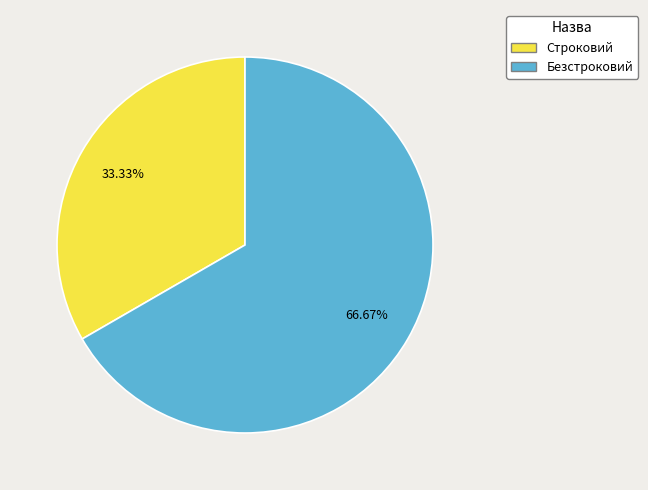

What percentage is the Безстроковий slice, to the nearest percent?

67%